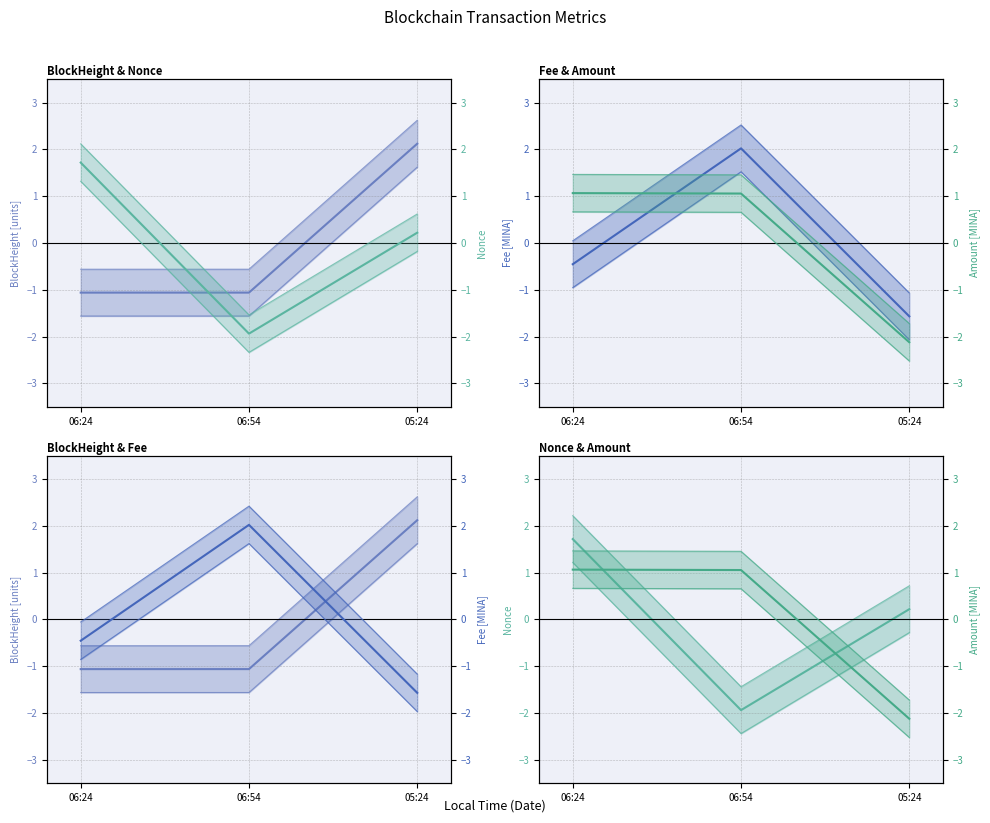

Which has a higher value, 06:54 or 05:24?

05:24